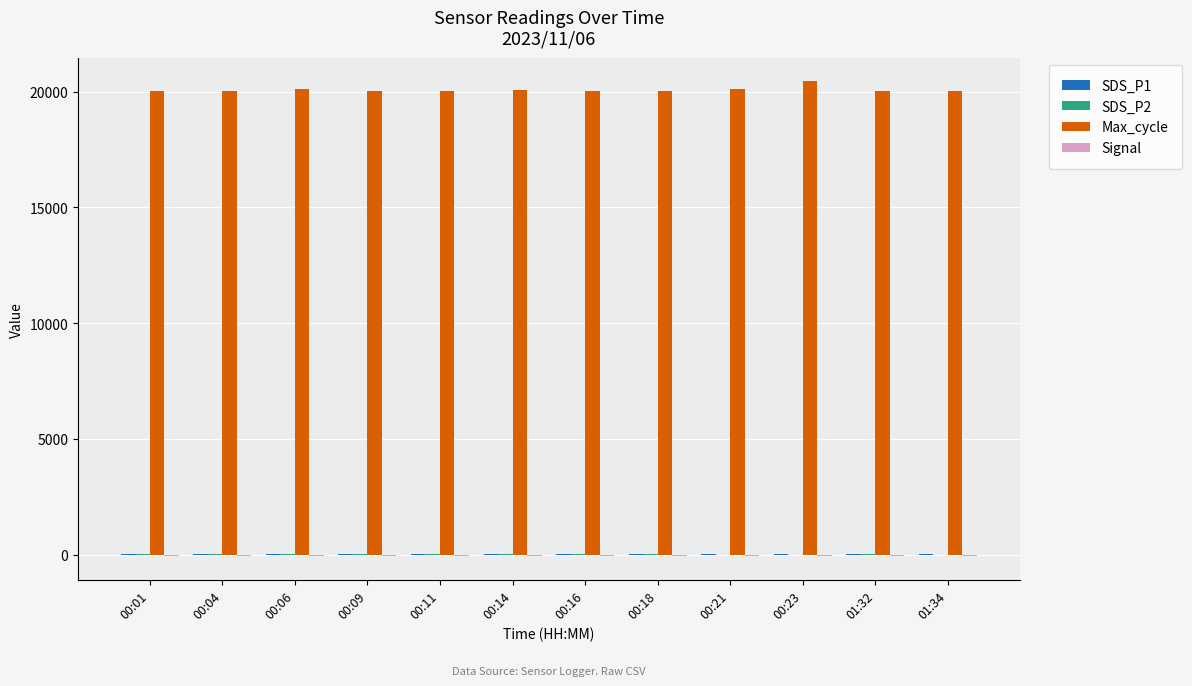

What is the maximum value shown in the chart?

20443.0